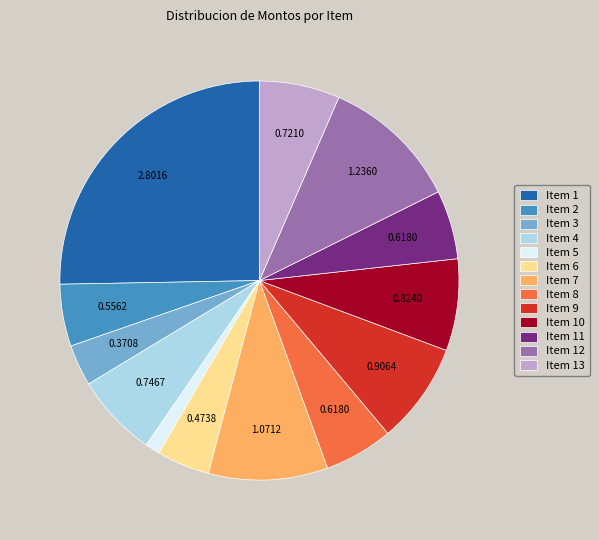

How many segments does this pie chart have?

13